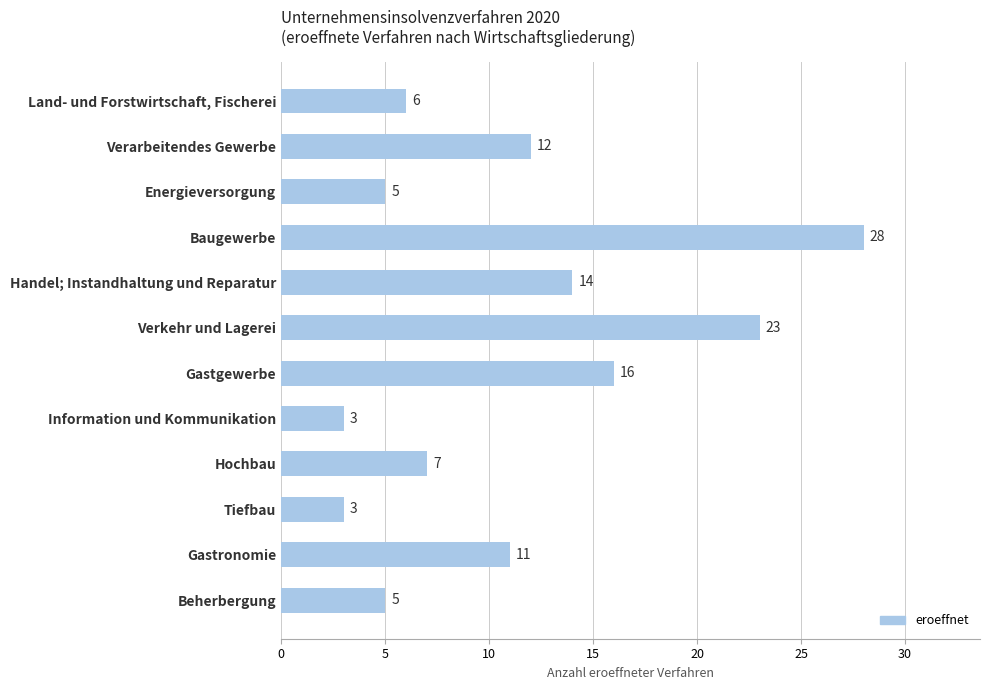

What is the smallest value displayed?

3